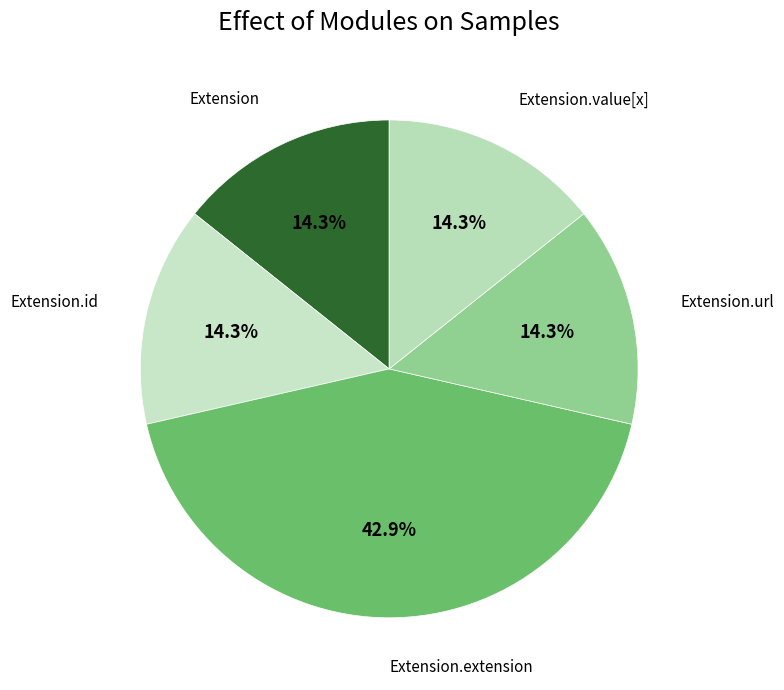

Count the number of slices in the pie.

5